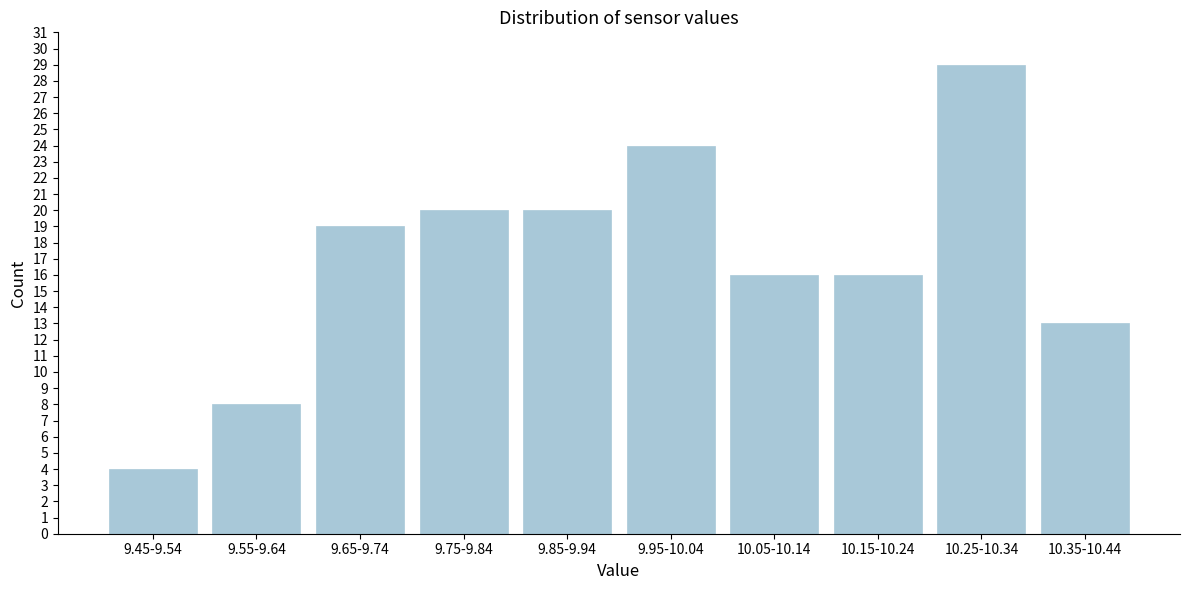

Reading left to right, extract all data points from this chart.

9.45-9.54=4	9.55-9.64=8	9.65-9.74=19	9.75-9.84=20	9.85-9.94=20	9.95-10.04=24	10.05-10.14=16	10.15-10.24=16	10.25-10.34=29	10.35-10.44=13